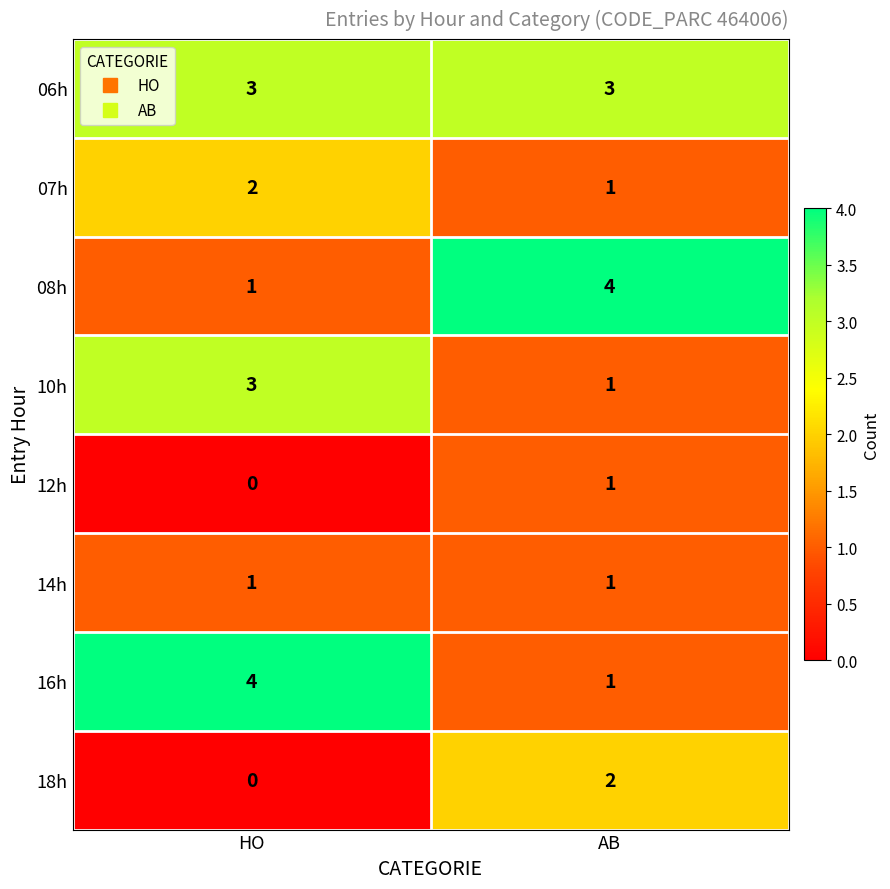

What is the spread (max minus min) of values at AB?

3